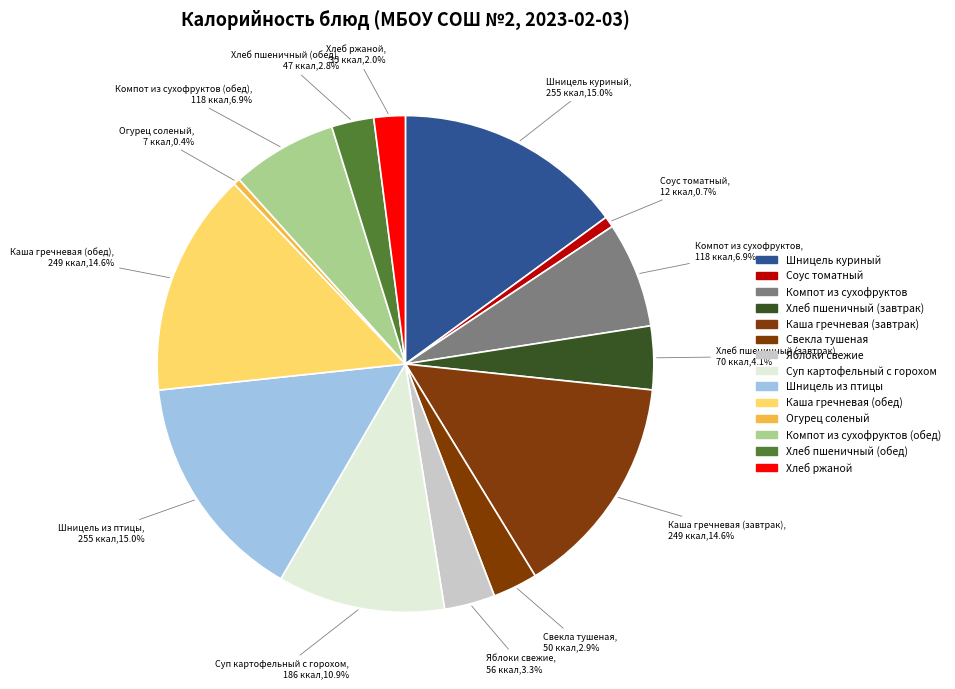

Does any single category account for the majority?

No